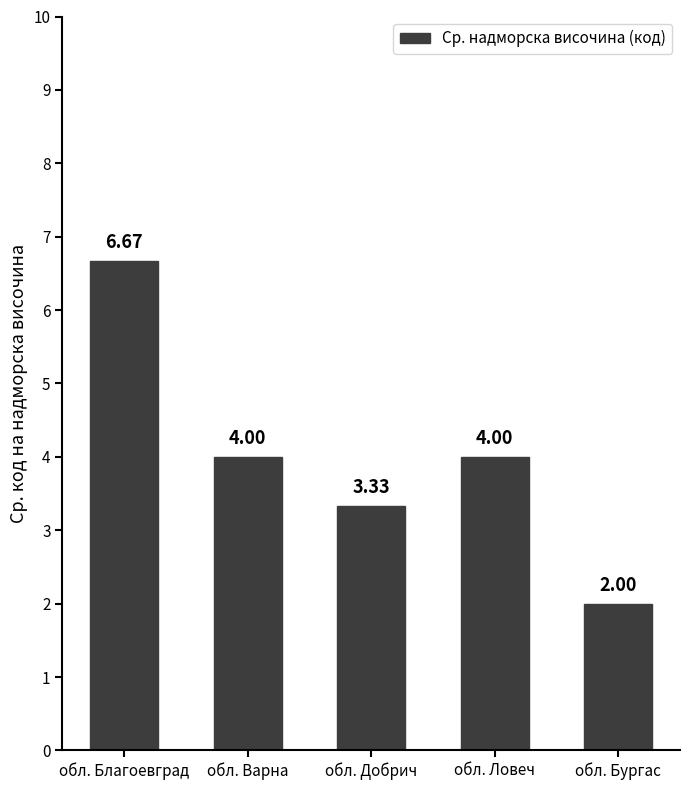

What position from the right is обл. Благоевград?

5